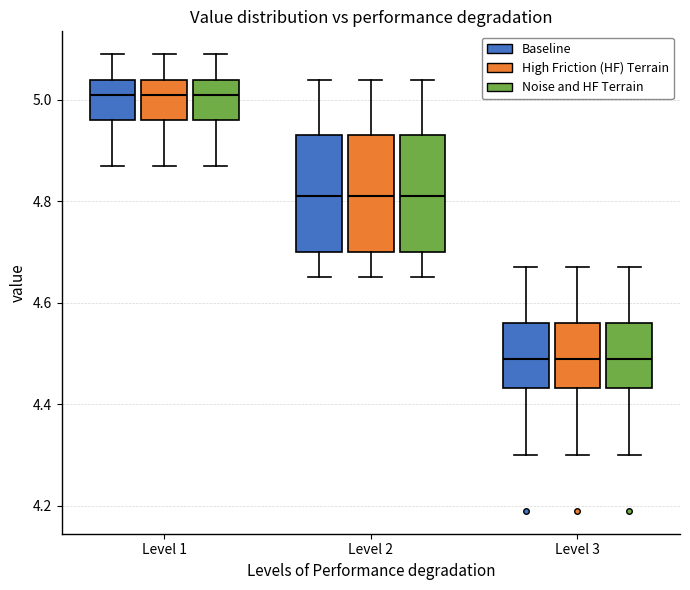

Reading left to right, read every box against the y-axis: the position of its median line, the range the box covers, and the ends of its whiskers. The values are not printed on the chart, so give them approximately, as read against the axis.

Level 1 (Baseline): median 5.02, box 4.96 to 5.04, whiskers 4.88 to 5.10
Level 1 (High Friction (HF) Terrain): median 5.02, box 4.96 to 5.04, whiskers 4.88 to 5.10
Level 1 (Noise and HF Terrain): median 5.02, box 4.96 to 5.04, whiskers 4.88 to 5.10
Level 2 (Baseline): median 4.82, box 4.70 to 4.94, whiskers 4.66 to 5.04
Level 2 (High Friction (HF) Terrain): median 4.82, box 4.70 to 4.94, whiskers 4.66 to 5.04
Level 2 (Noise and HF Terrain): median 4.82, box 4.70 to 4.94, whiskers 4.66 to 5.04
Level 3 (Baseline): median 4.50, box 4.44 to 4.56, whiskers 4.30 to 4.68
Level 3 (High Friction (HF) Terrain): median 4.50, box 4.44 to 4.56, whiskers 4.30 to 4.68
Level 3 (Noise and HF Terrain): median 4.50, box 4.44 to 4.56, whiskers 4.30 to 4.68